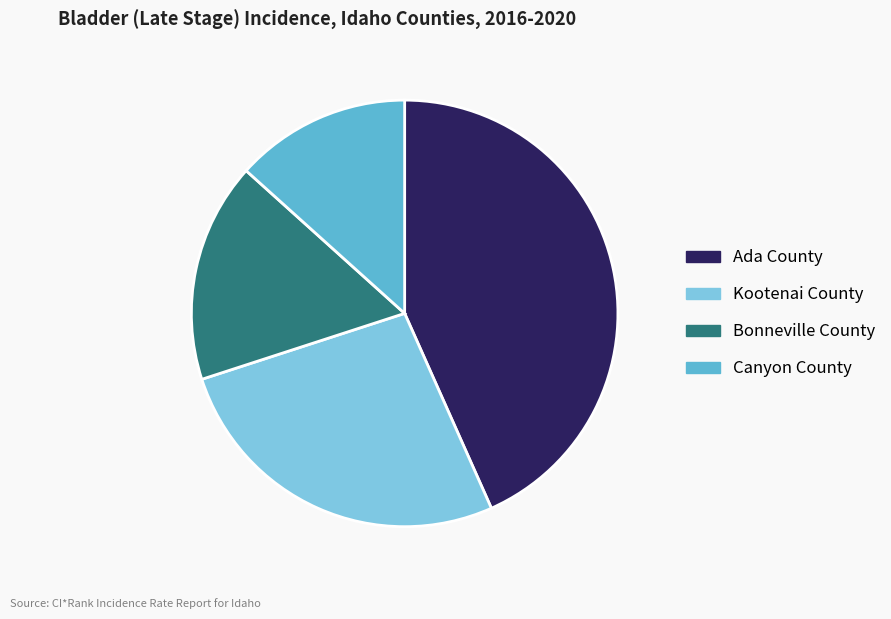

Which slice is the smallest?

Canyon County